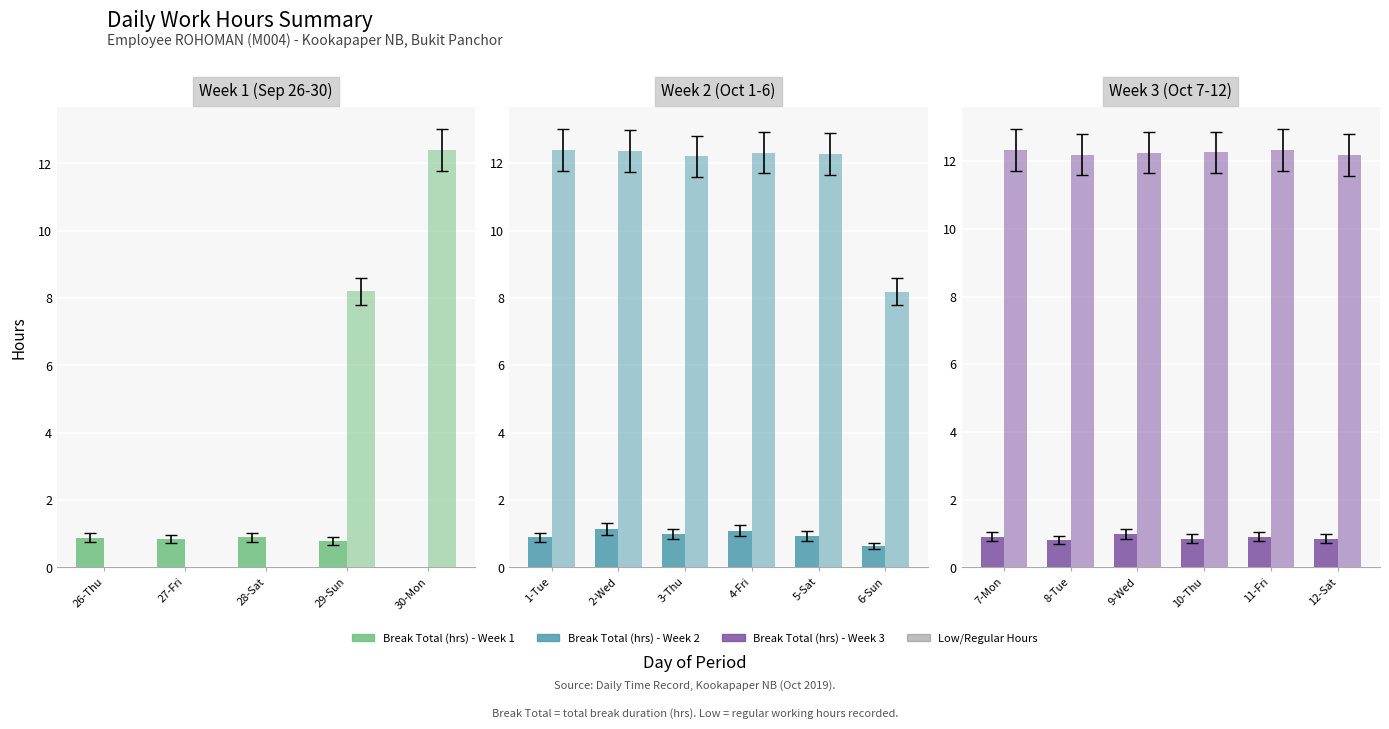

Is the value of Low (hrs) at 11-Fri greater than the value of Break Total (hrs) at 8-Tue?

Yes